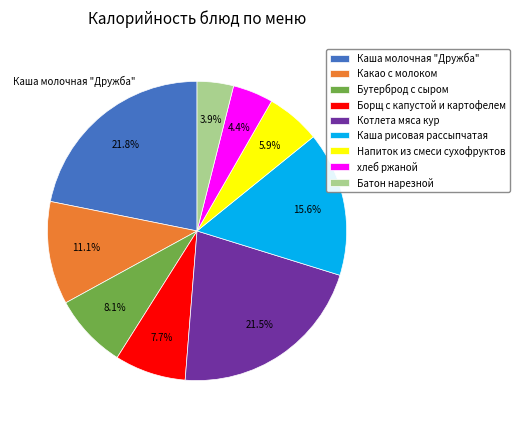

Is there any slice that represents more than half of the pie?

No